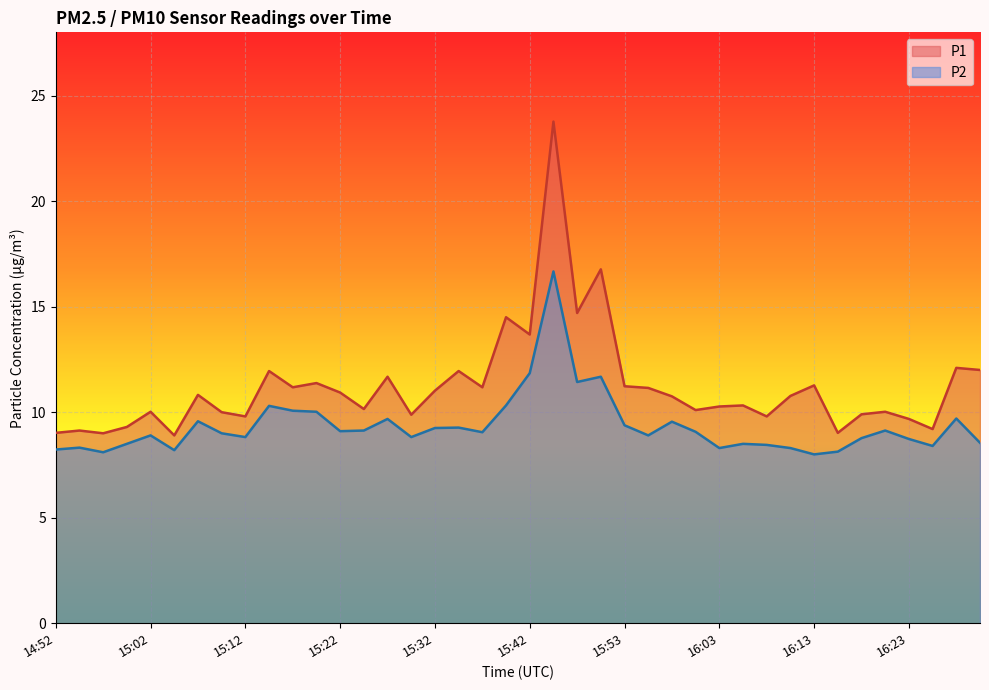

What is the label of the 1st point from the left?

14:52